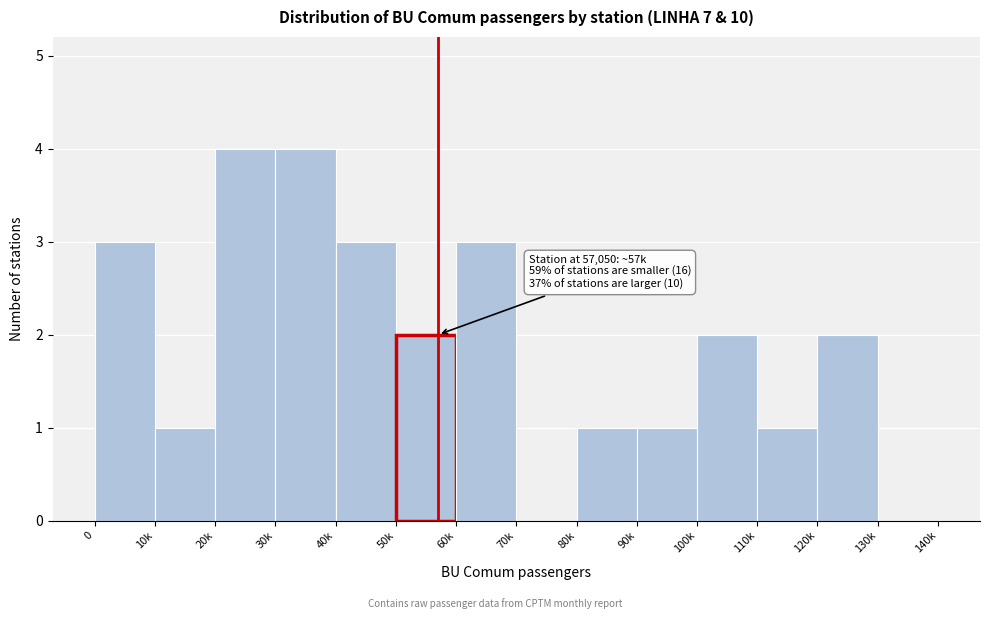

Reading left to right, what are all the values shown in this chart?

0=3	10k=1	20k=4	30k=4	40k=3	50k=2	60k=3	70k=0	80k=1	90k=1	100k=2	110k=1	120k=2	130k=0